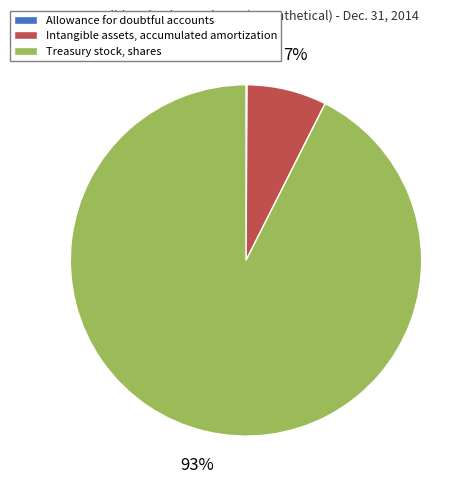

To the nearest percent, what percentage of the pie is Treasury stock, shares?

93%